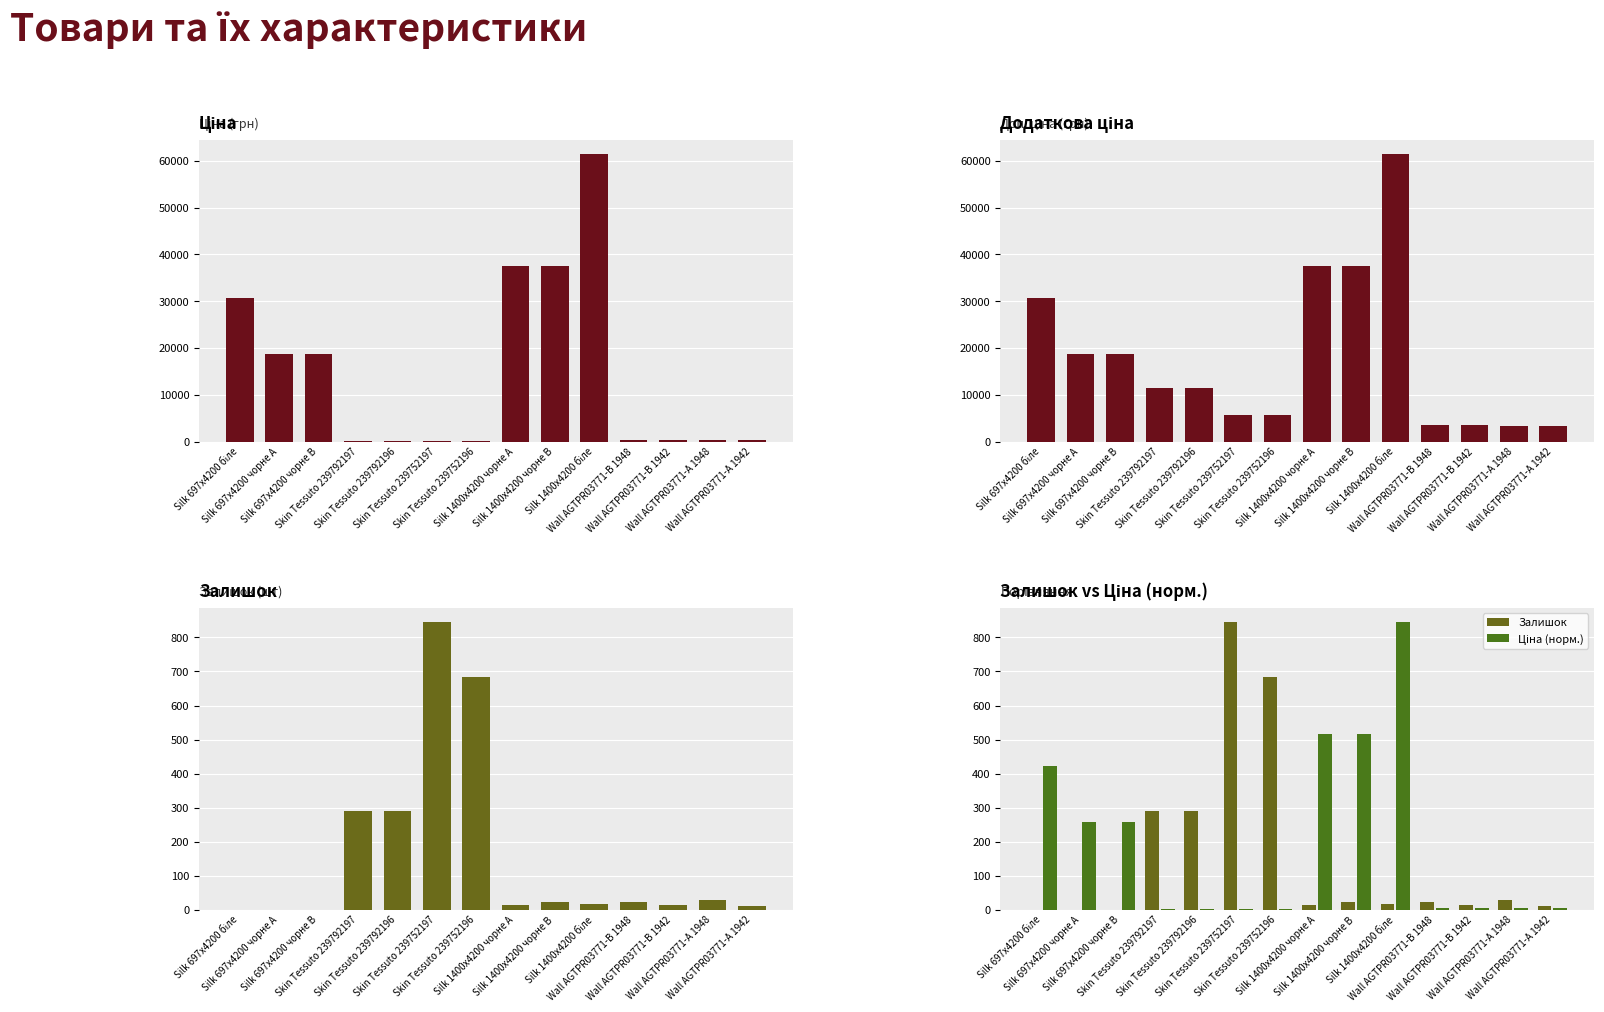

How many values in the Доп. ціна series are below 11410?

6